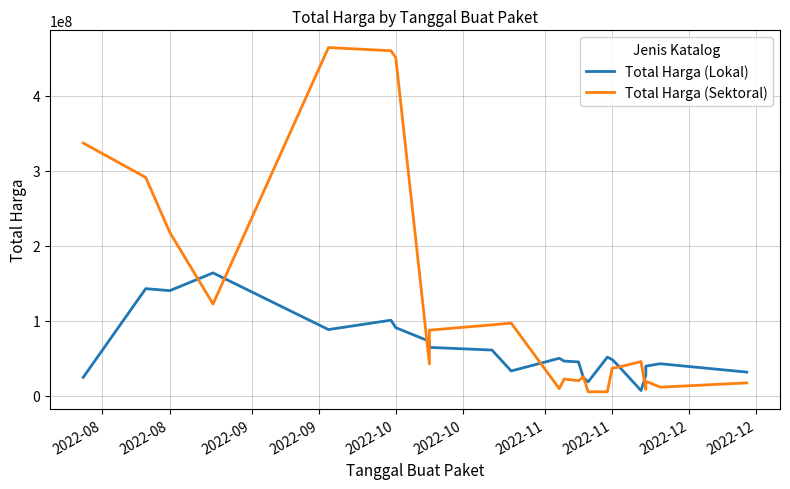

What is the spread (max minus min) of values at 2022-12?

22972716.7